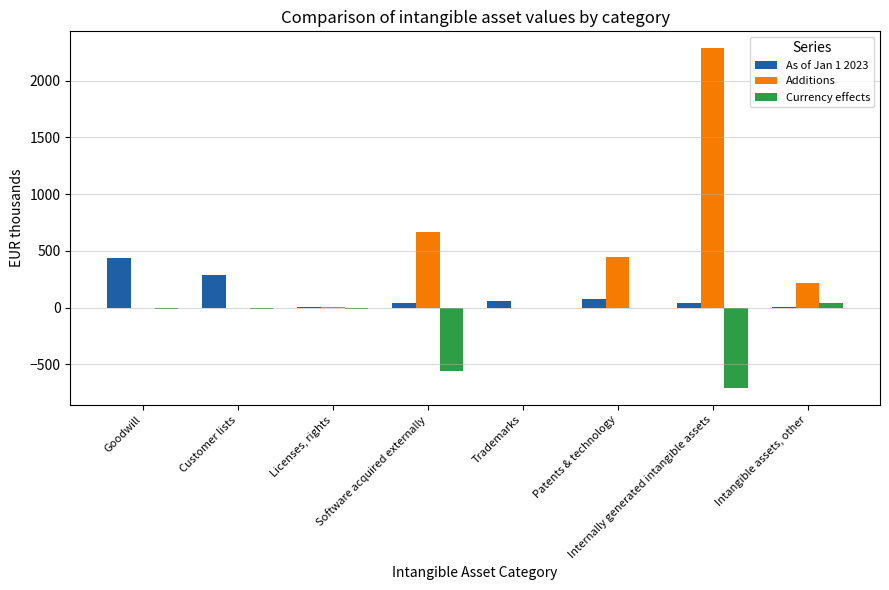

The Additions series shows 0.0 at Goodwill. True or false?

True